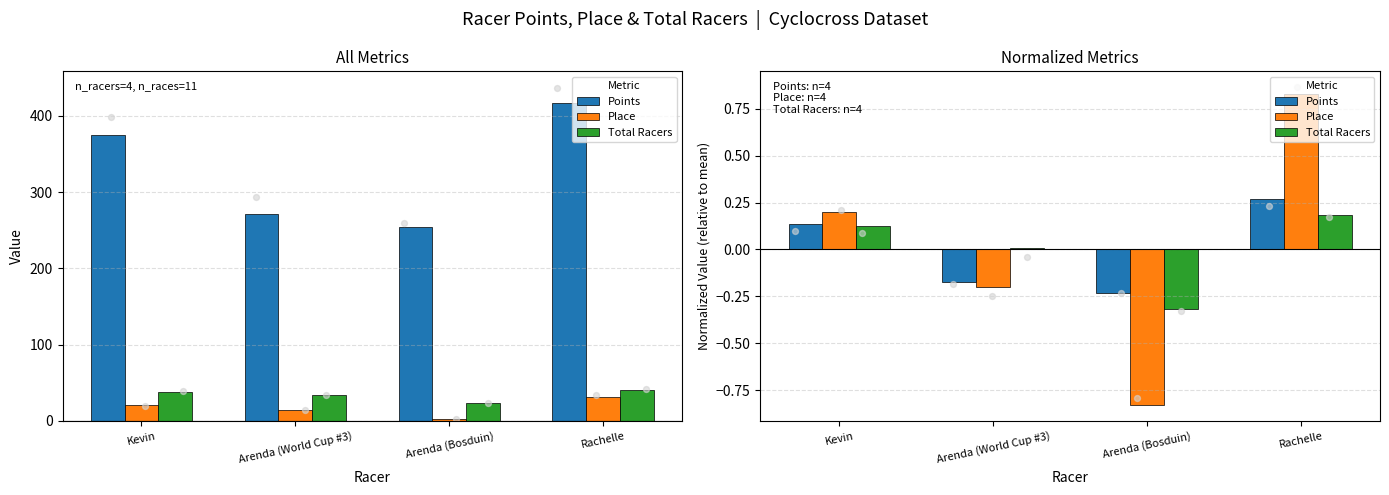

Which series has the largest total across all categories?

Points